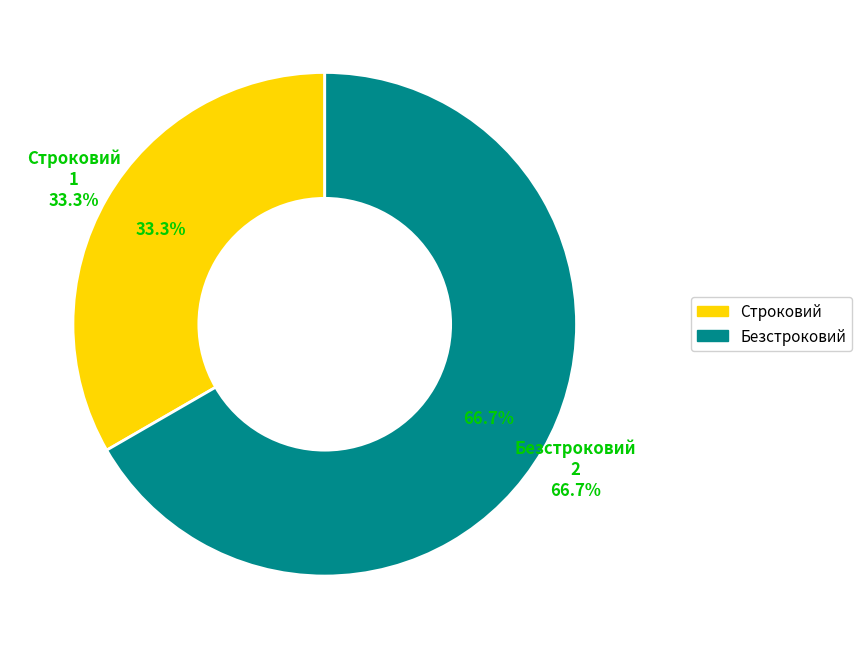

Does Строковий represent more than half of the total?

No